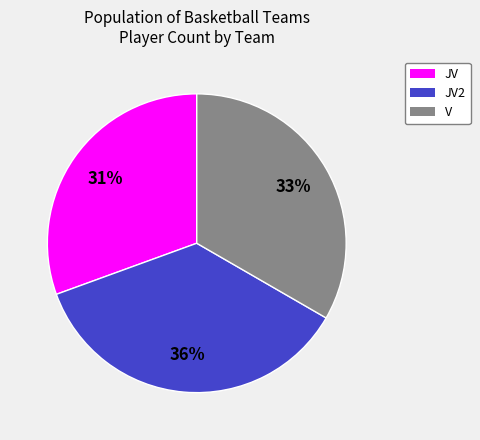

Is there any slice that represents more than half of the pie?

No